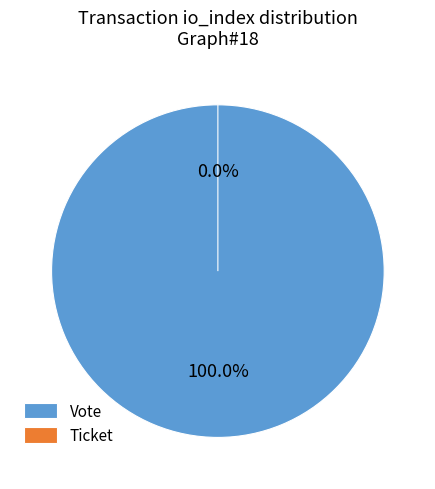

Which slice is the largest?

Vote